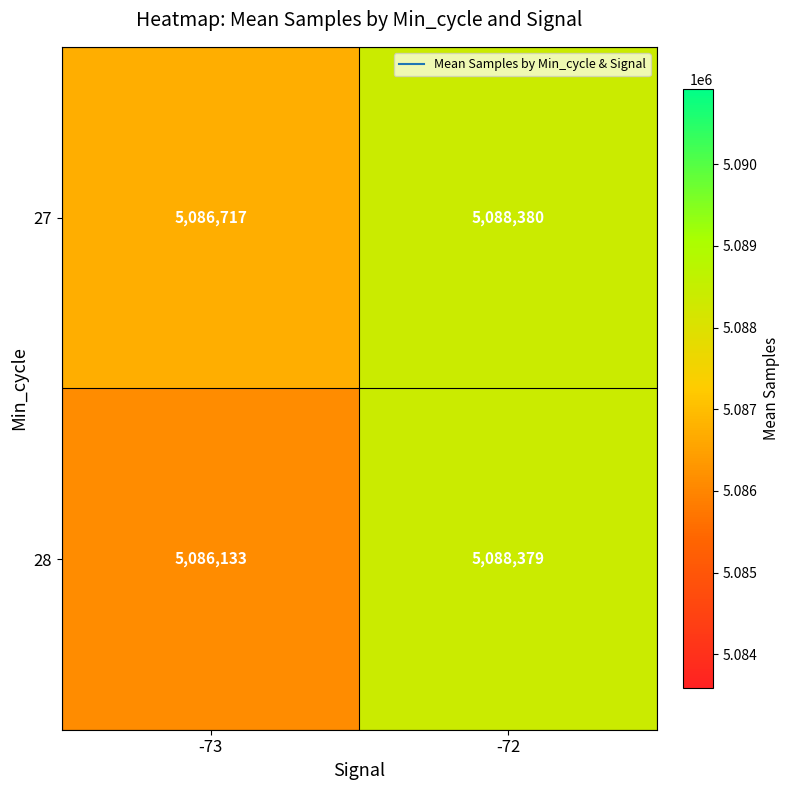

What is the sum of the 28 values at -73 and -72?

10174512